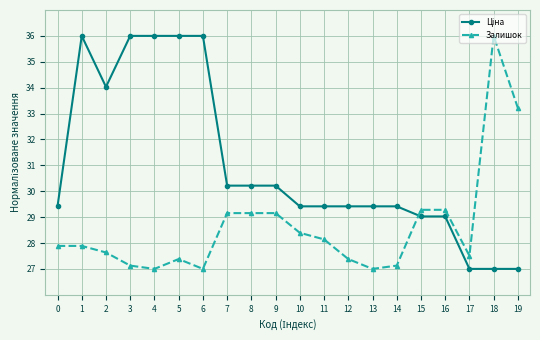

What is the total value across all series at 16?

58.3